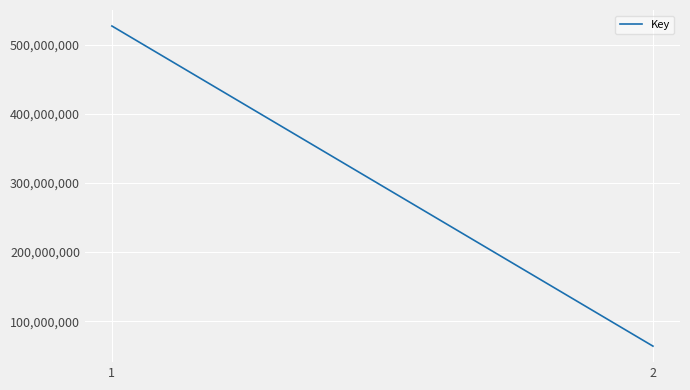

How many categories are shown in the chart?

2